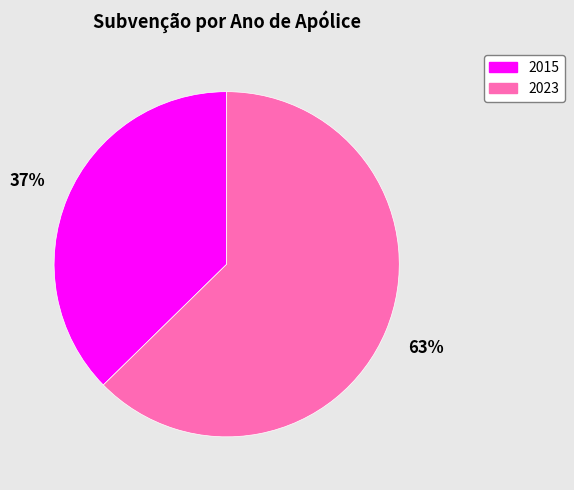

To the nearest percent, what is the average slice percentage?

50%